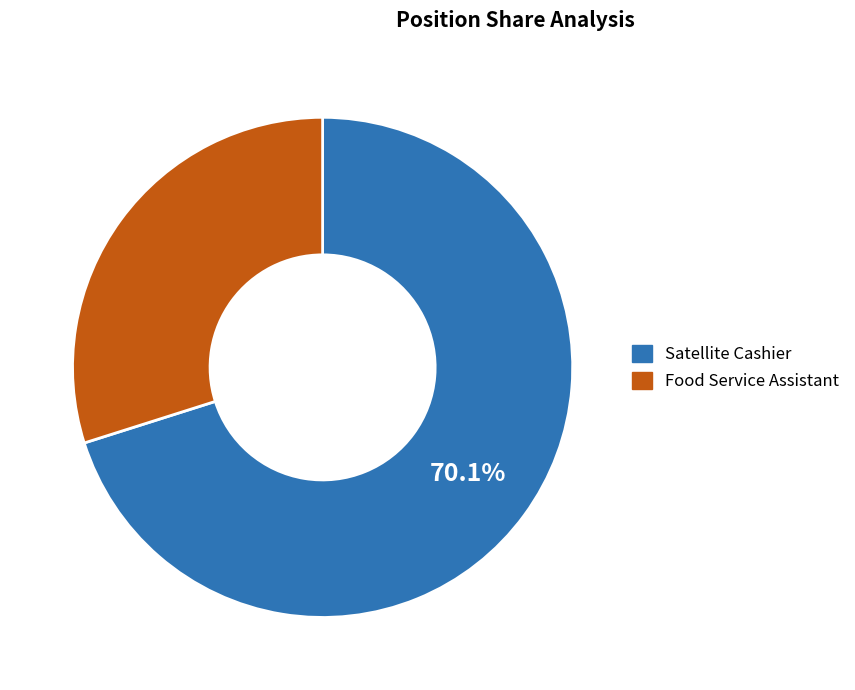

True or false: Satellite Cashier accounts for 58% of the total.

False